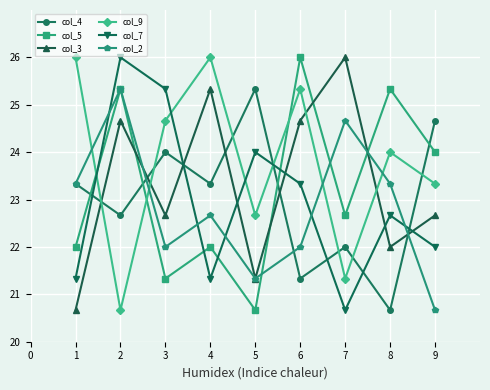

Reading left to right, transcribe all the data shown in this chart.

col_4: 23.3	22.7	24.0	23.3	25.3	21.3	22.0	20.7	24.7
col_5: 22.0	25.3	21.3	22.0	20.7	26.0	22.7	25.3	24.0
col_3: 20.7	24.7	22.7	25.3	21.3	24.7	26.0	22.0	22.7
col_9: 26.0	20.7	24.7	26.0	22.7	25.3	21.3	24.0	23.3
col_7: 21.3	26.0	25.3	21.3	24.0	23.3	20.7	22.7	22.0
col_2: 23.3	25.3	22.0	22.7	21.3	22.0	24.7	23.3	20.7